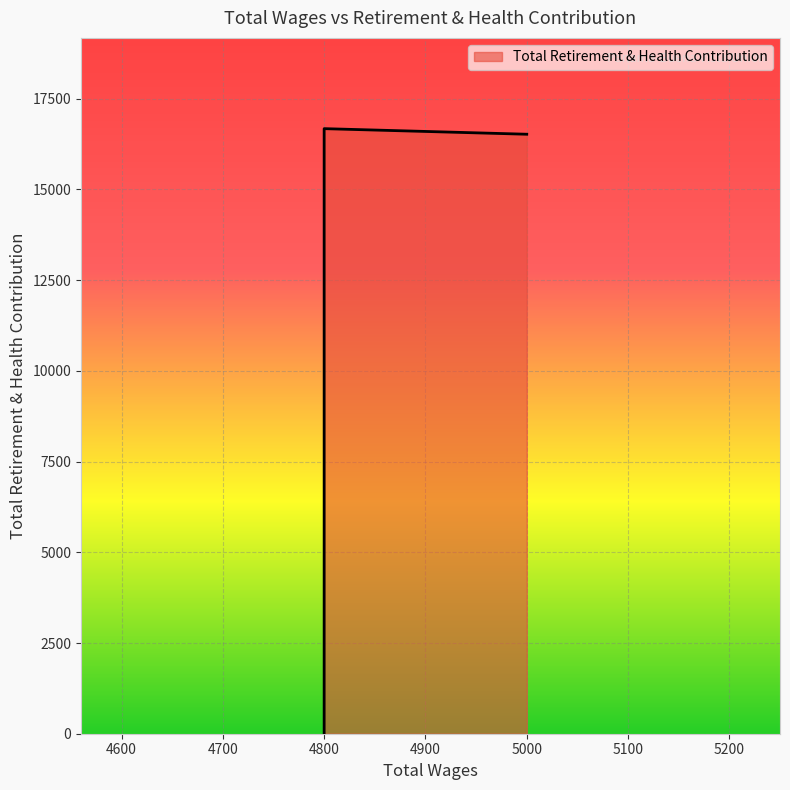

The value at 4800.0 is 3828. True or false?

False